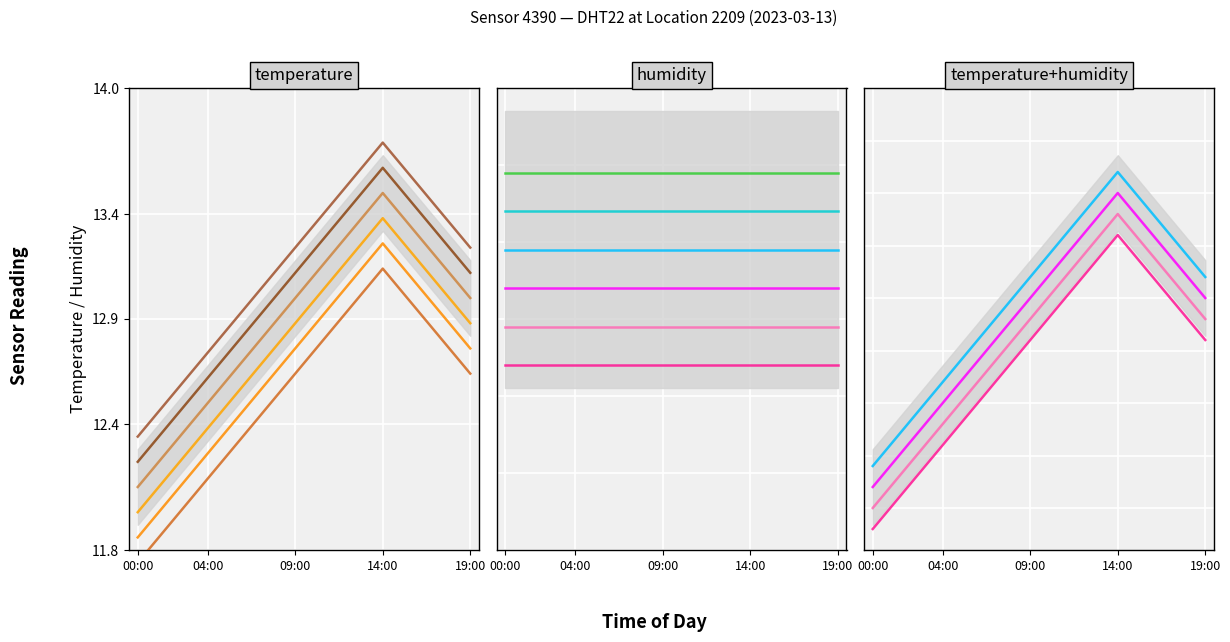

True or false: temperature and temperature_var2 cross at least once.

False